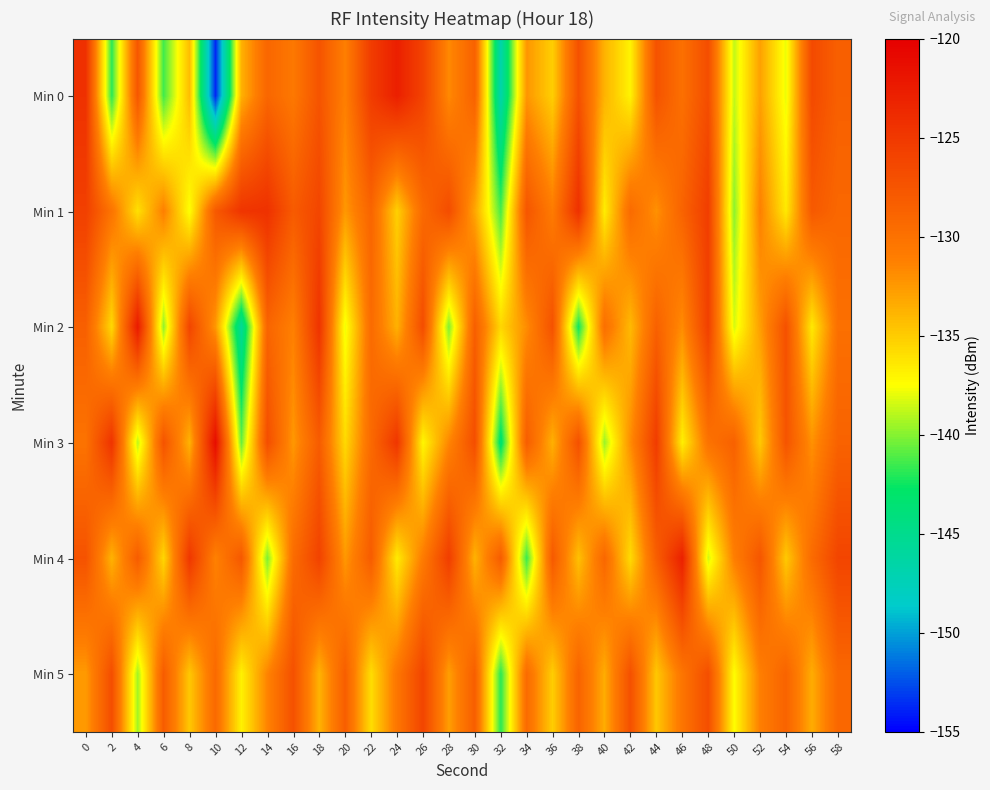

Which series has the largest range (max minus min)?

Min 0